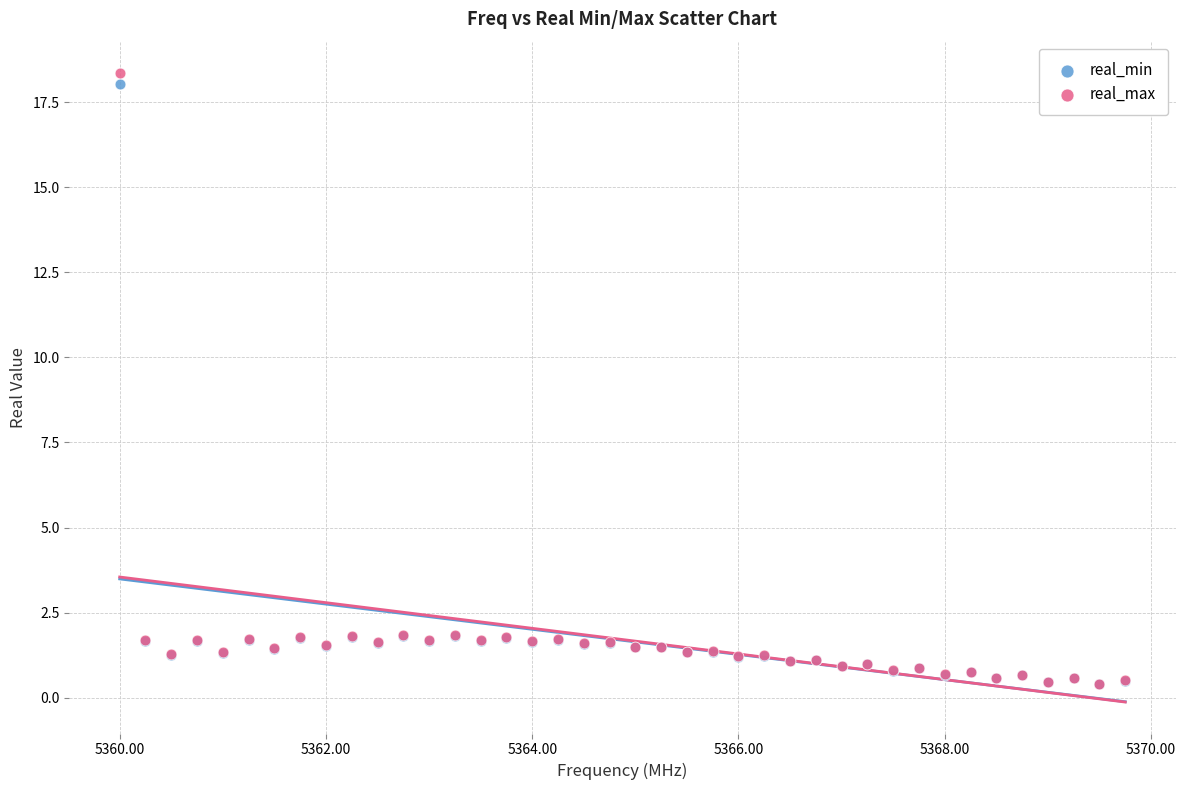

What are all the series names shown in the legend?

real_min, real_max